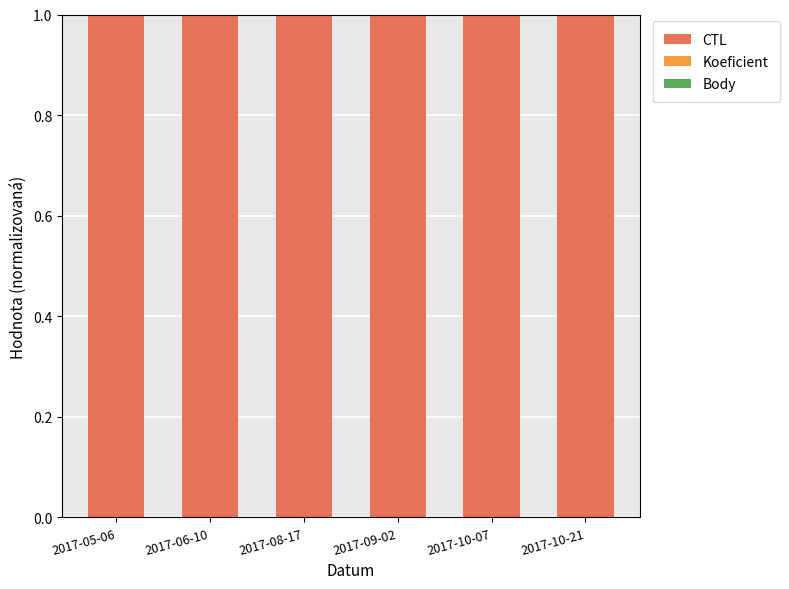

Count the number of data series in this chart.

3